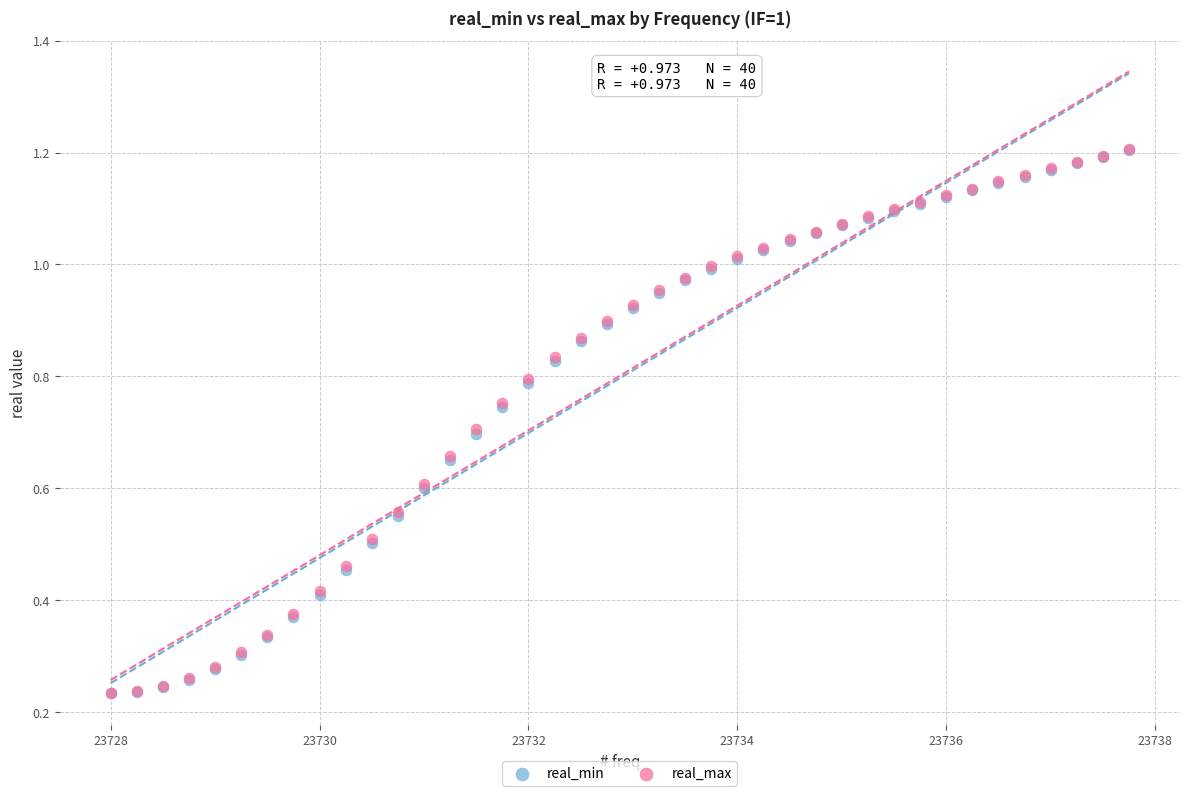

What are all the series names shown in the legend?

real_min, real_max